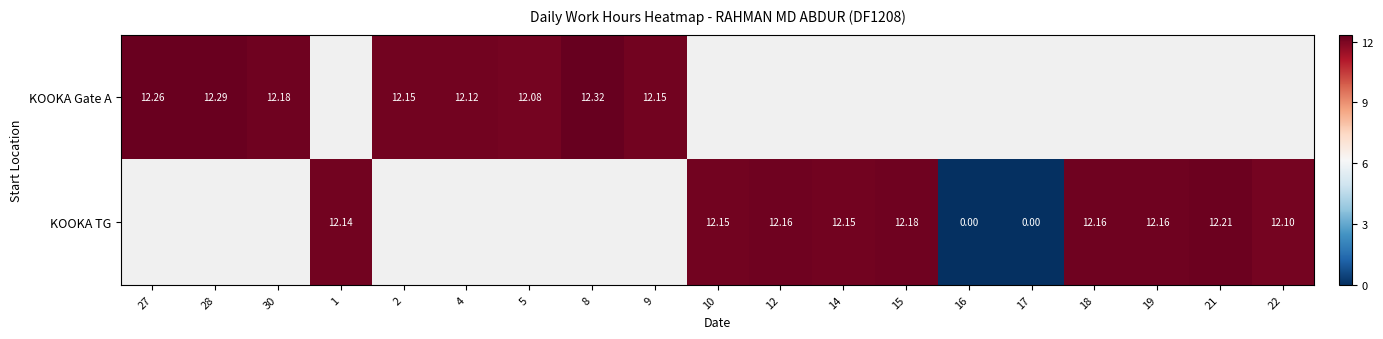

What is the greatest value displayed?

12.3